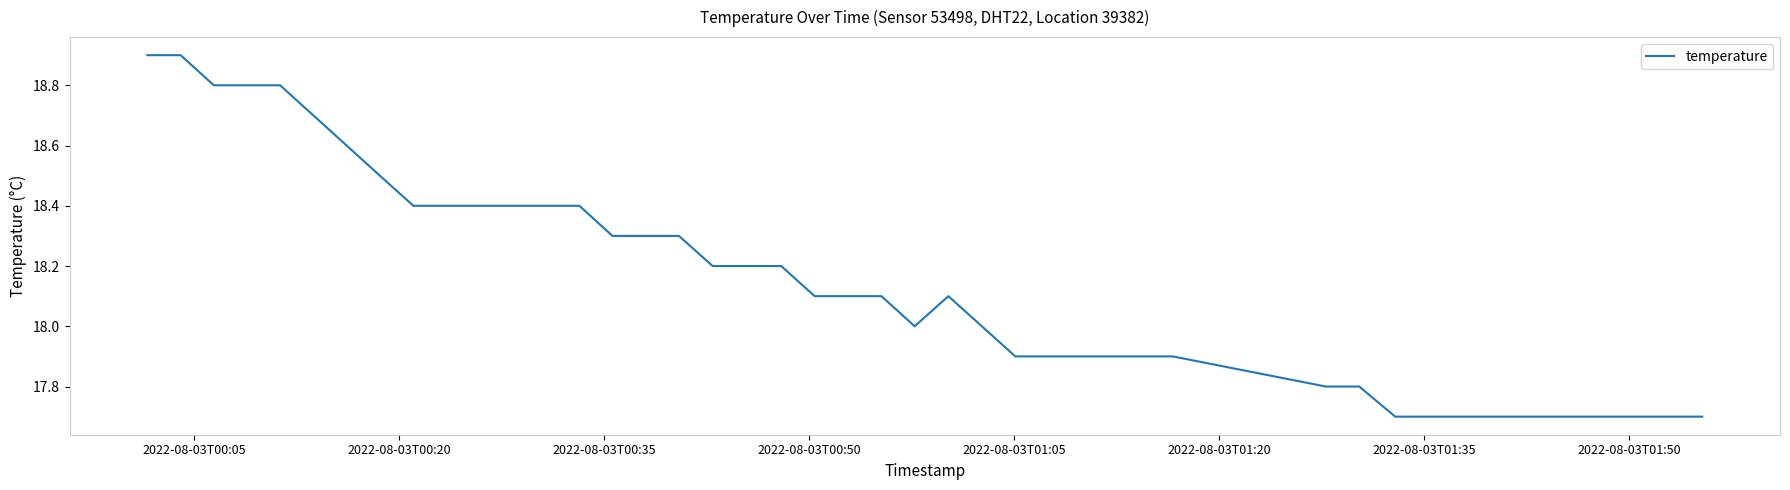

What is the greatest value displayed?

18.9